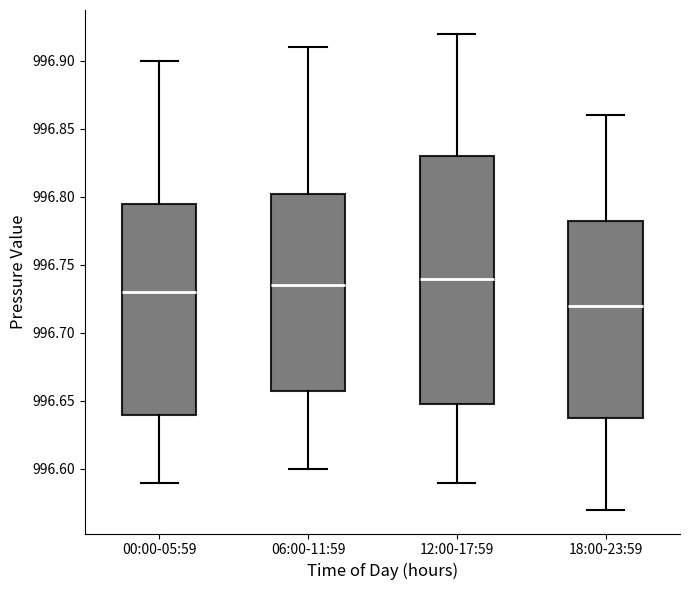

Where is the upper edge of the box for 12:00-17:59 on the y-axis? The values are not printed on the chart, so give them approximately, as read against the axis.

996.830